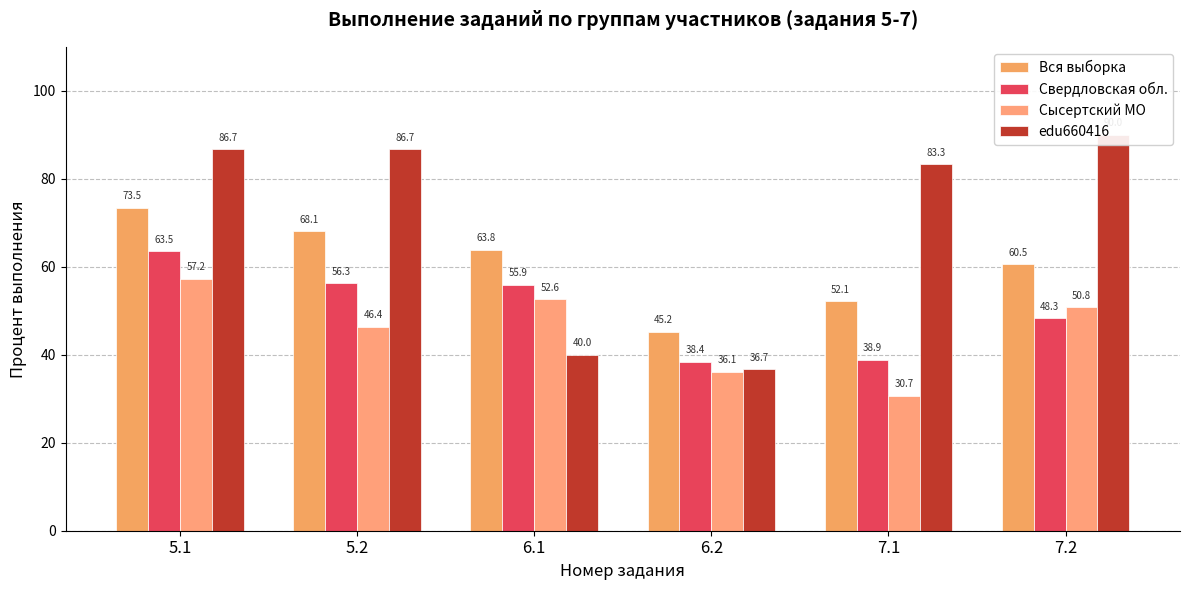

Count the number of data series in this chart.

4